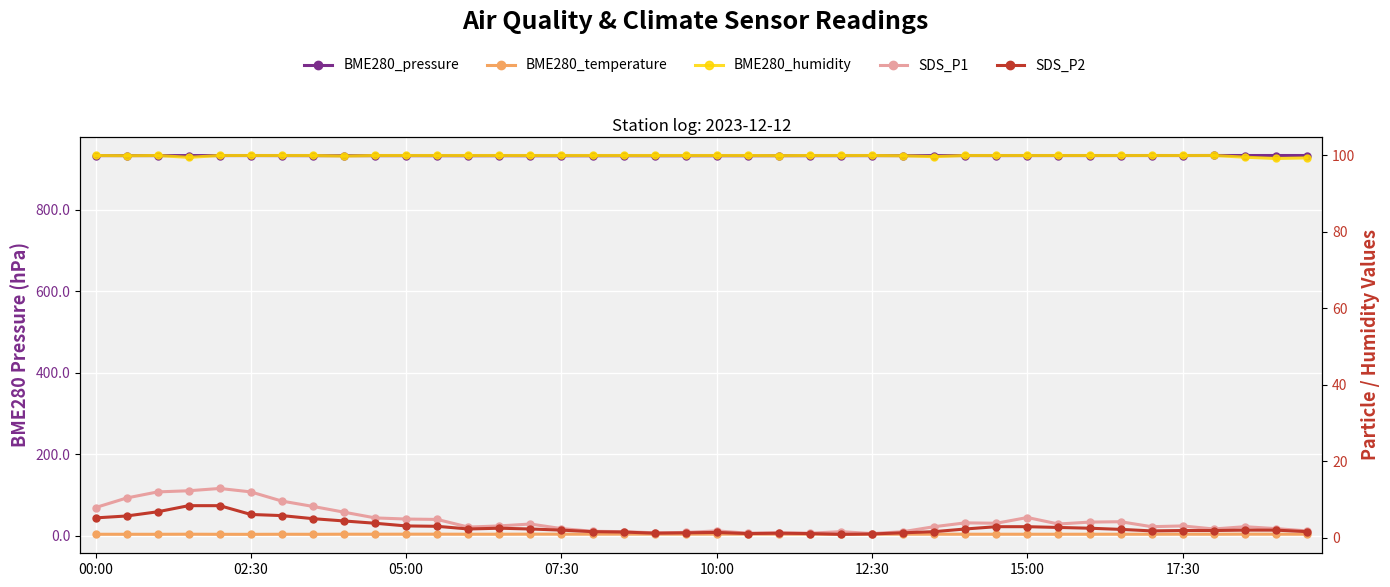

How many data points in BME280_humidity are less than 100?

9